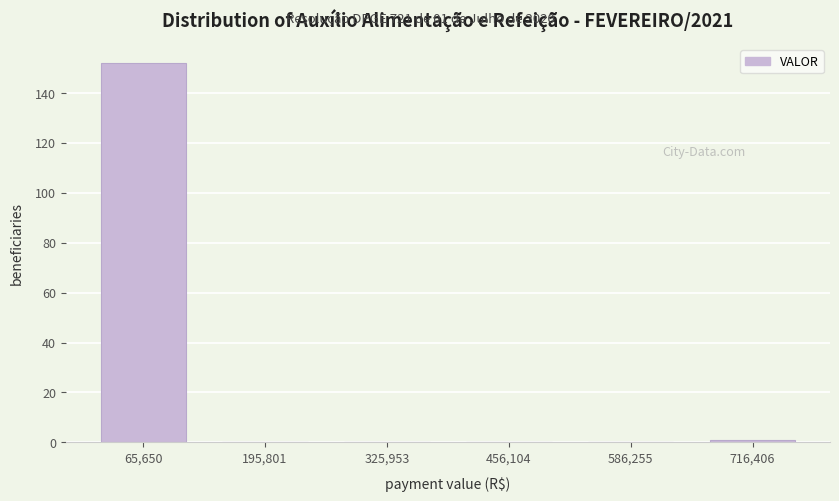

Which range on the x-axis has the tallest bar?

0 to 140000